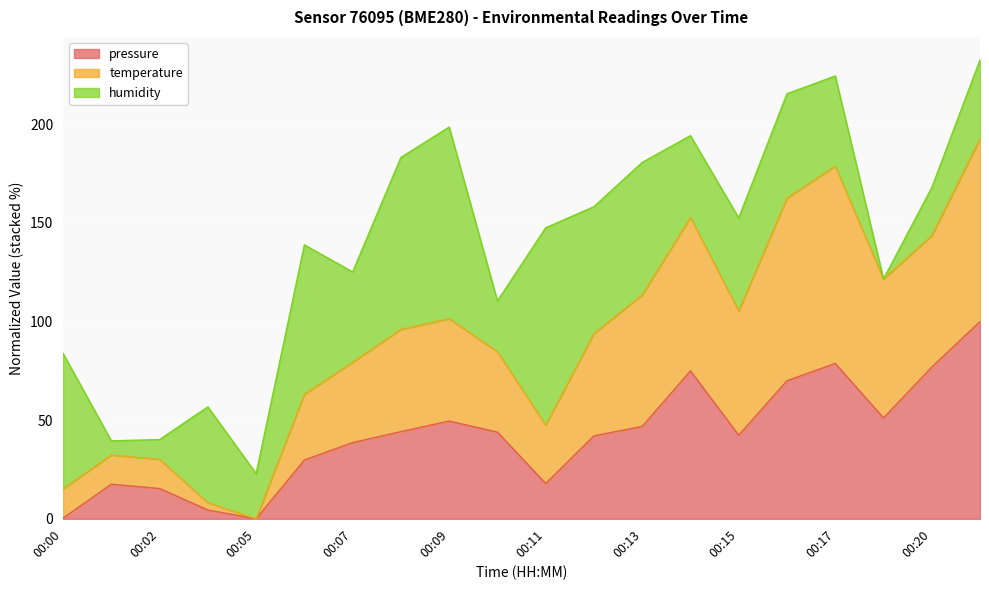

What is the greatest value displayed?

192.6